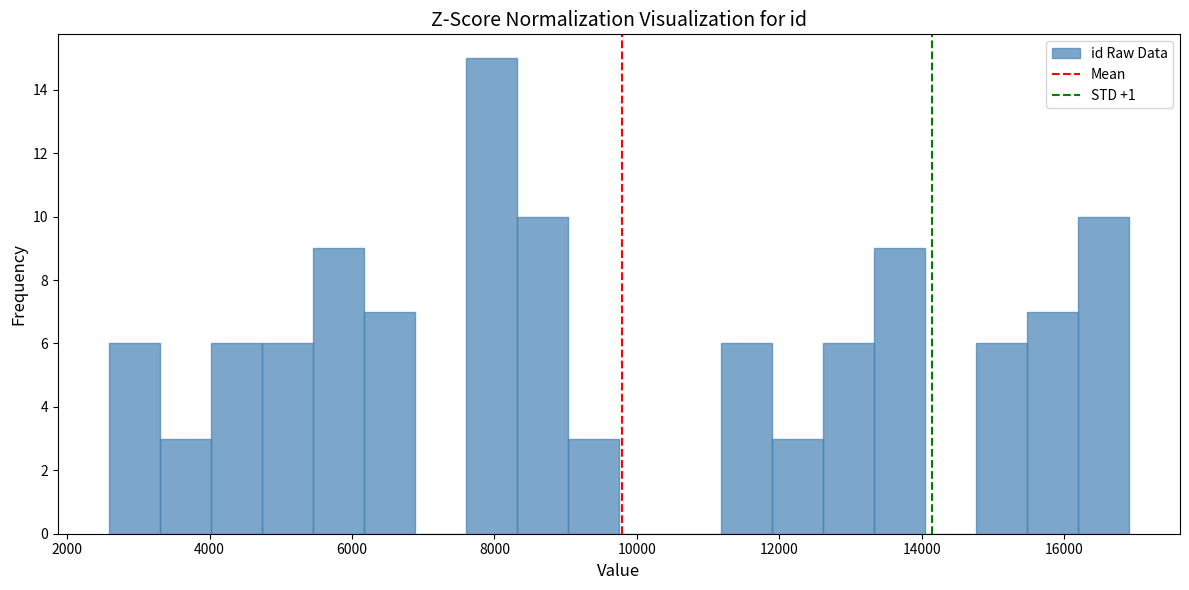

Read against the x-axis, roughly where is the centre of the tallest bar?

8000